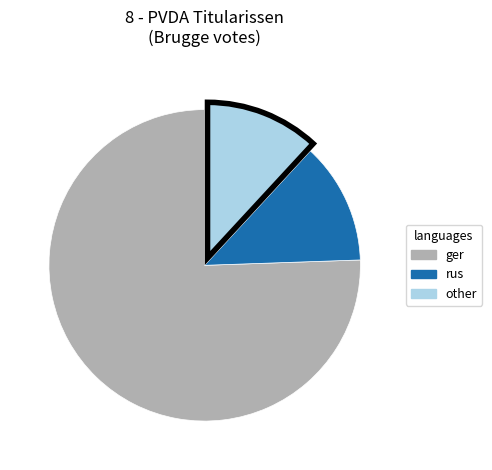

Is there a majority slice in this chart?

Yes